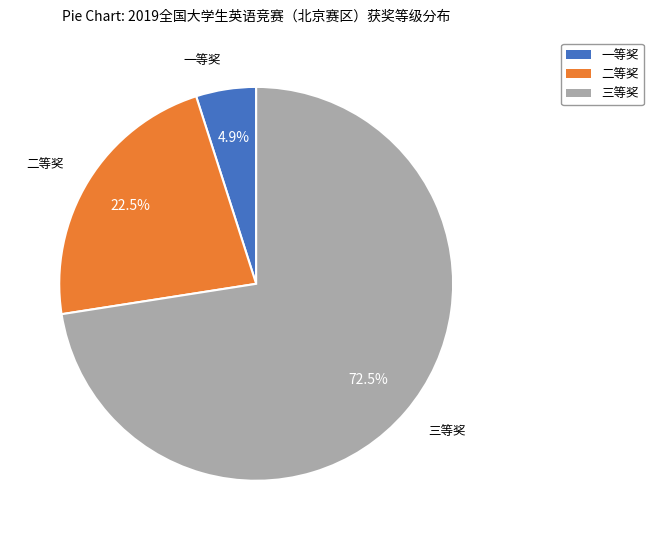

Is the sum of 三等奖 and 一等奖 greater than half?

Yes